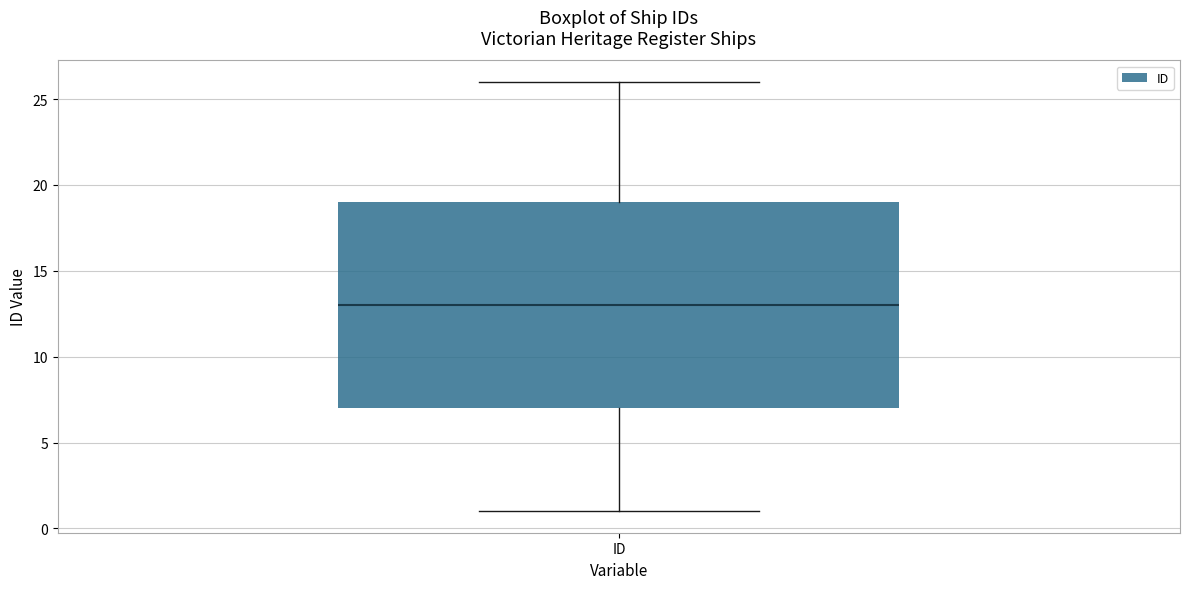

Where does the lower whisker of the box for ID end on the y-axis? The values are not printed on the chart, so give them approximately, as read against the axis.

1